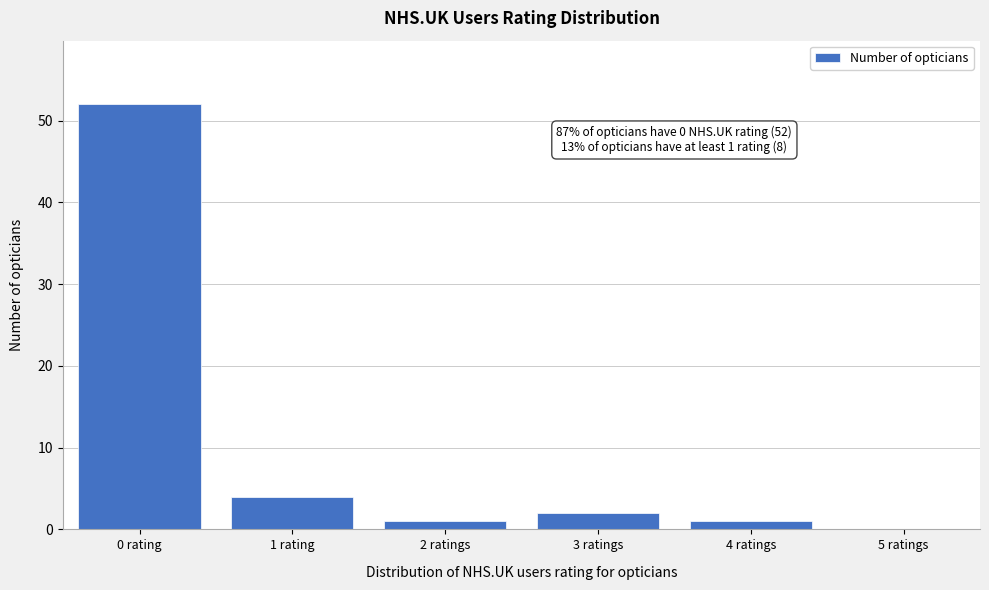

Reading left to right, transcribe all the data shown in this chart.

0 rating=52	1 rating=4	2 ratings=1	3 ratings=2	4 ratings=1	5 ratings=0